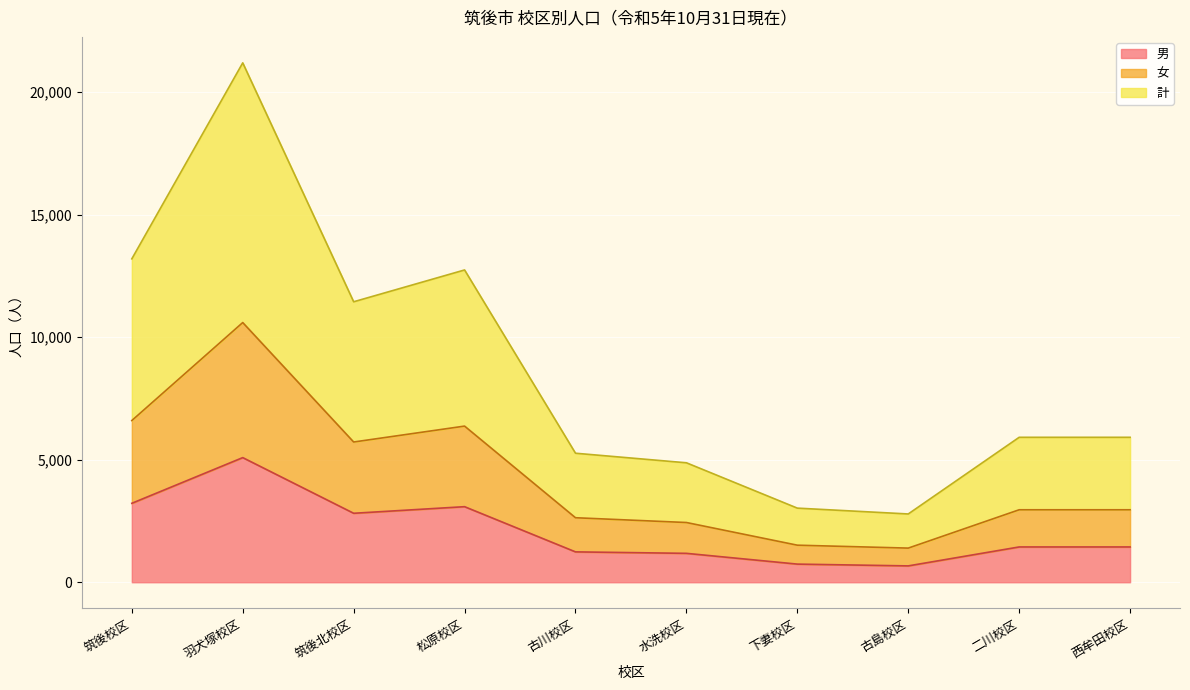

What is the label of the 2nd point from the right?

二川校区